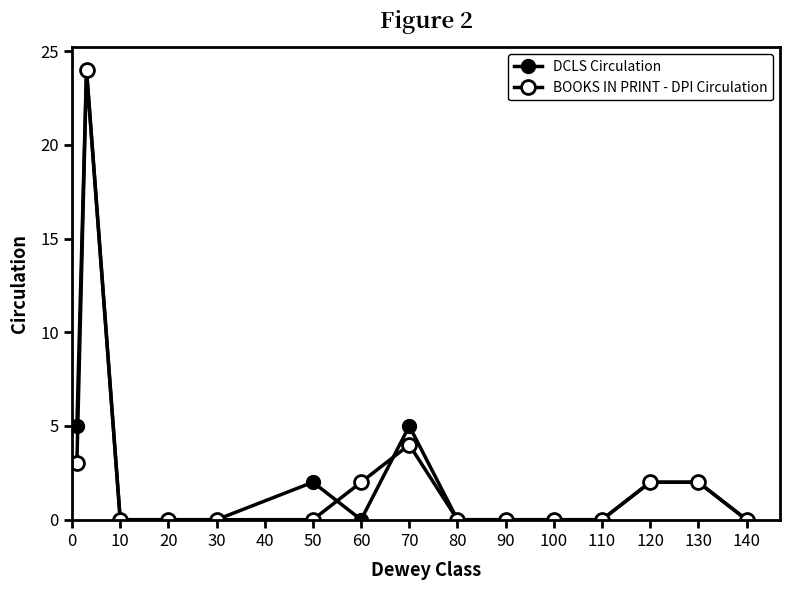

True or false: DCLS Circulation has more than 0 interior local peaks.

True